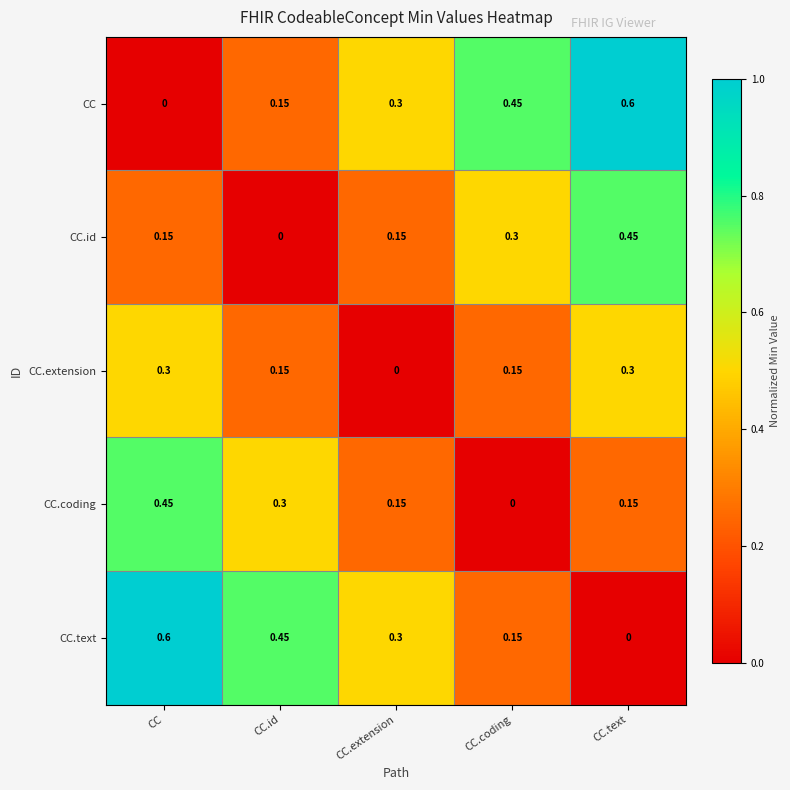

Which category has the highest value in the CC.coding series?

CC